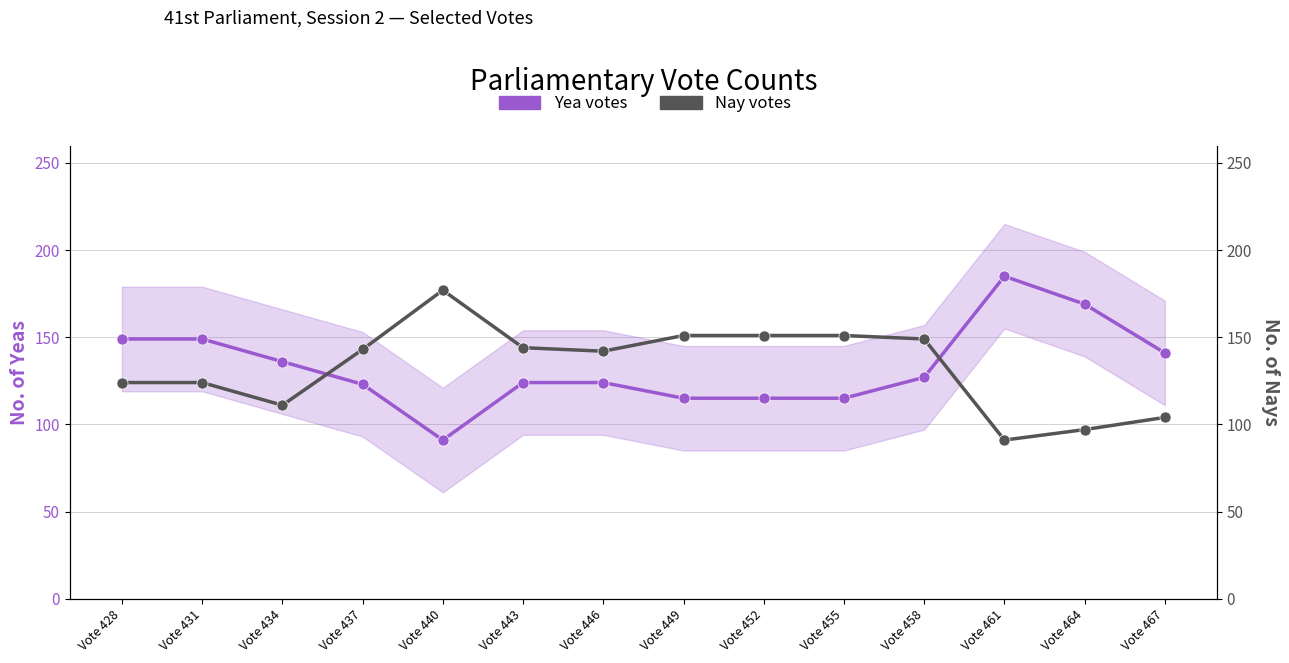

Reading right to left, what are all the values shown in this chart?

Yea votes: 141	169	185	127	115	115	115	124	124	91	123	136	149	149
Nay votes: 104	97	91	149	151	151	151	142	144	177	143	111	124	124